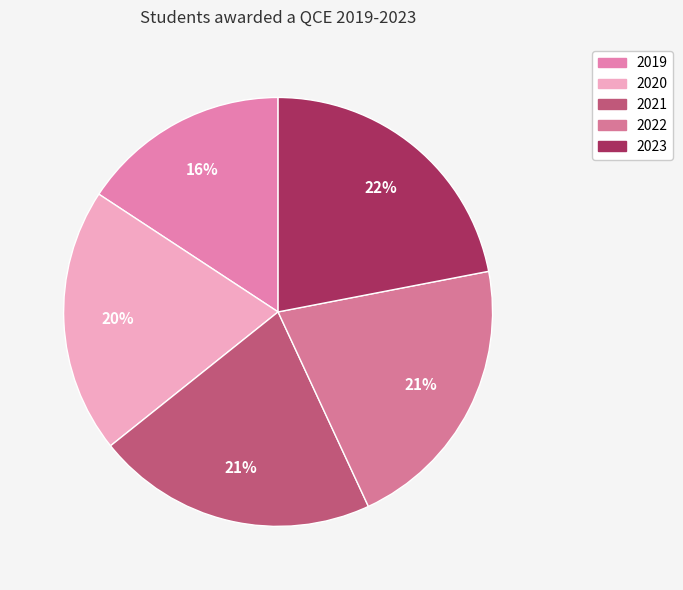

Which slice is the largest?

2023